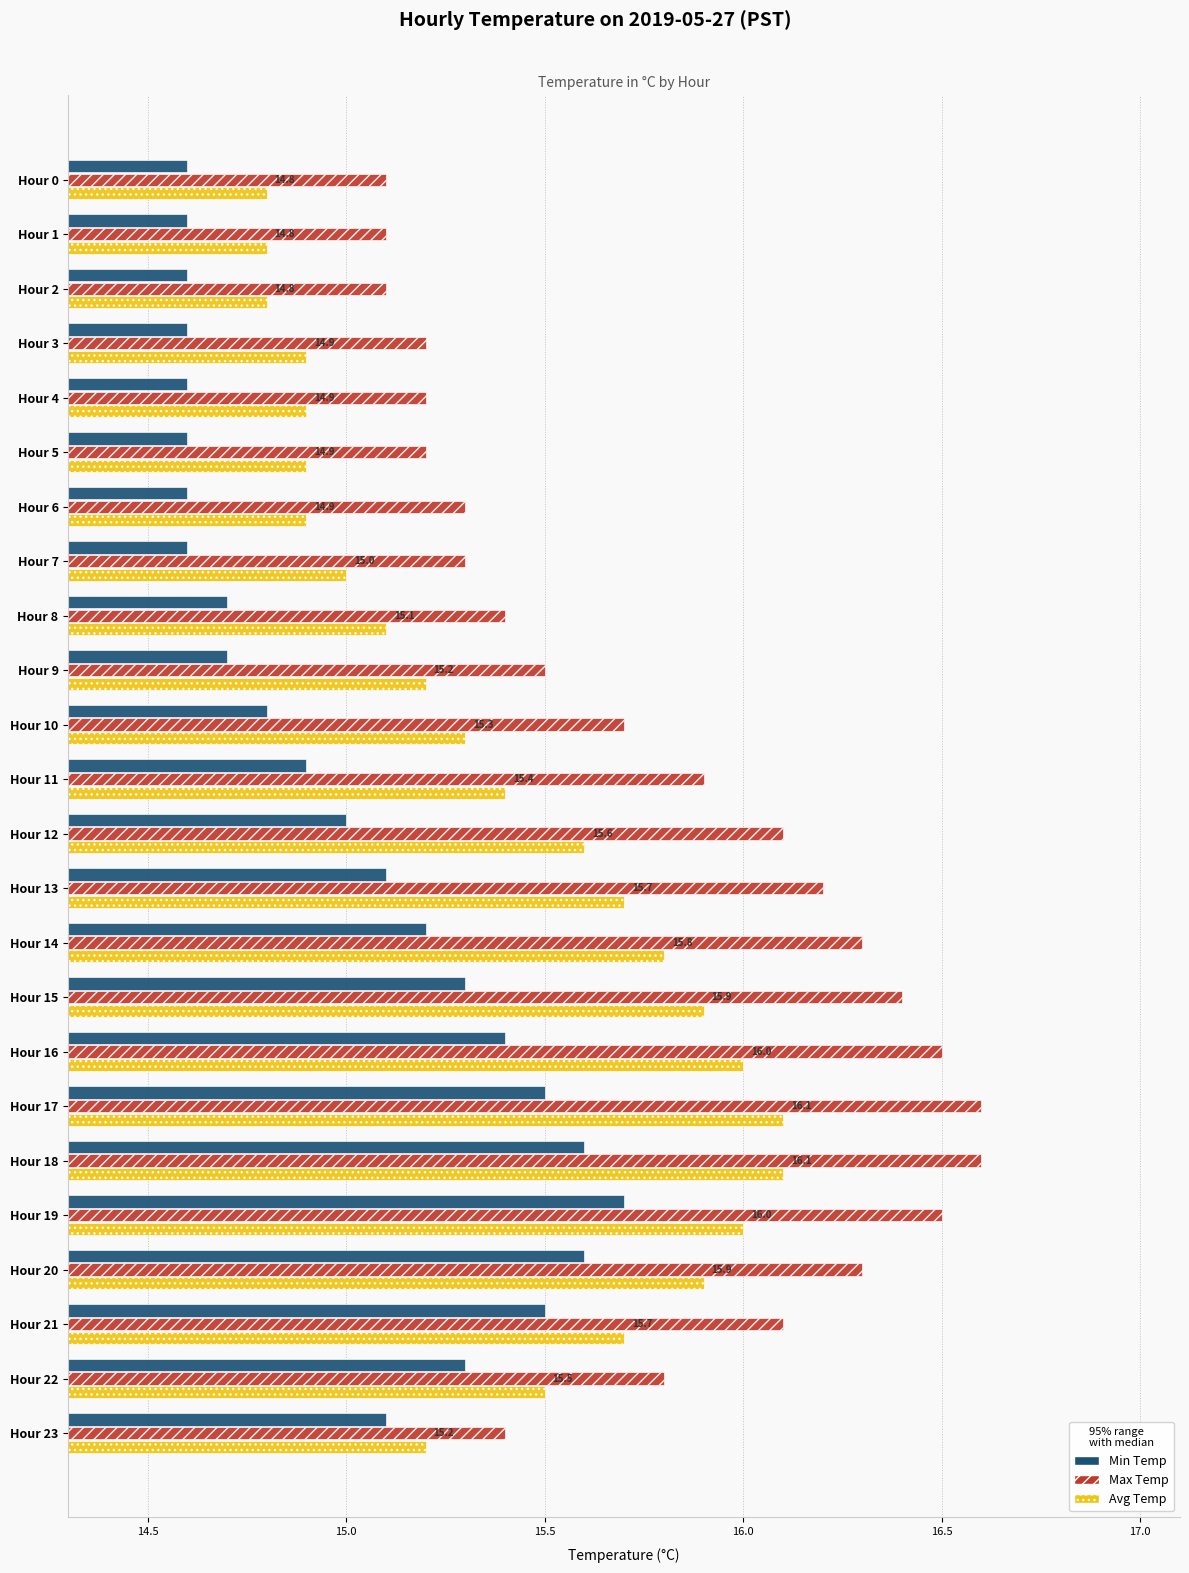

Which series has the largest total across all categories?

Max Temp